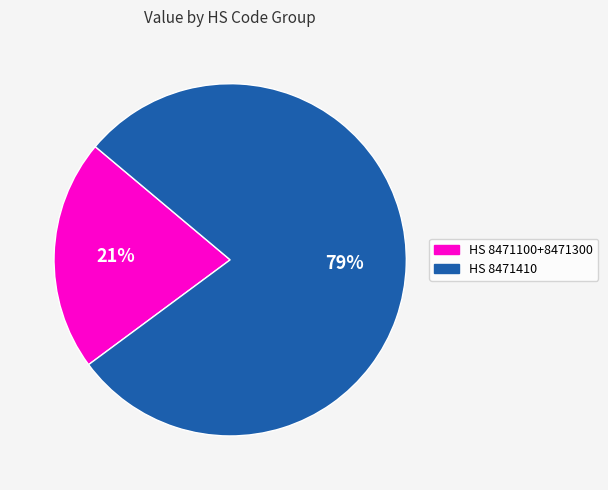

Is the sum of HS 8471410 and HS 8471100+8471300 greater than half?

Yes